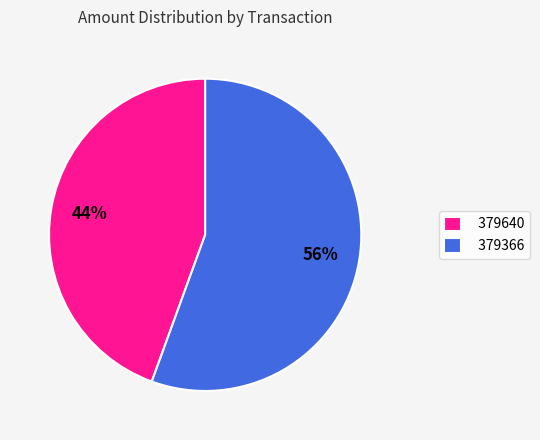

To the nearest percent, what percentage of the pie is 379640?

44%